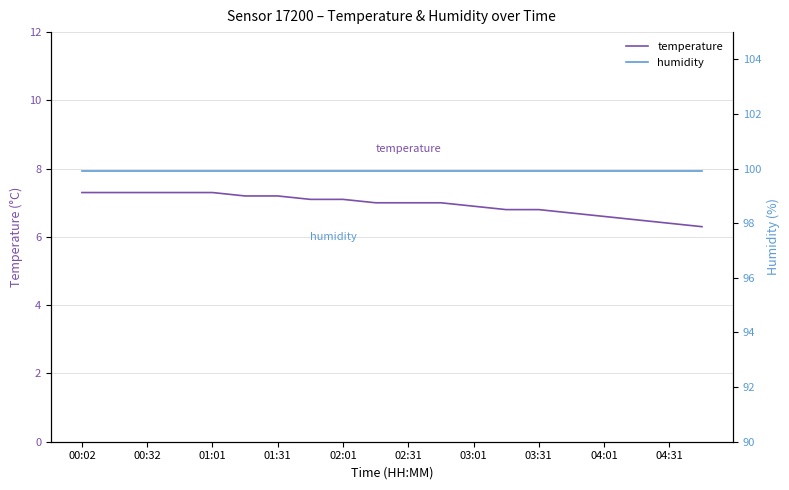

Read the humidity value at 11.

99.9